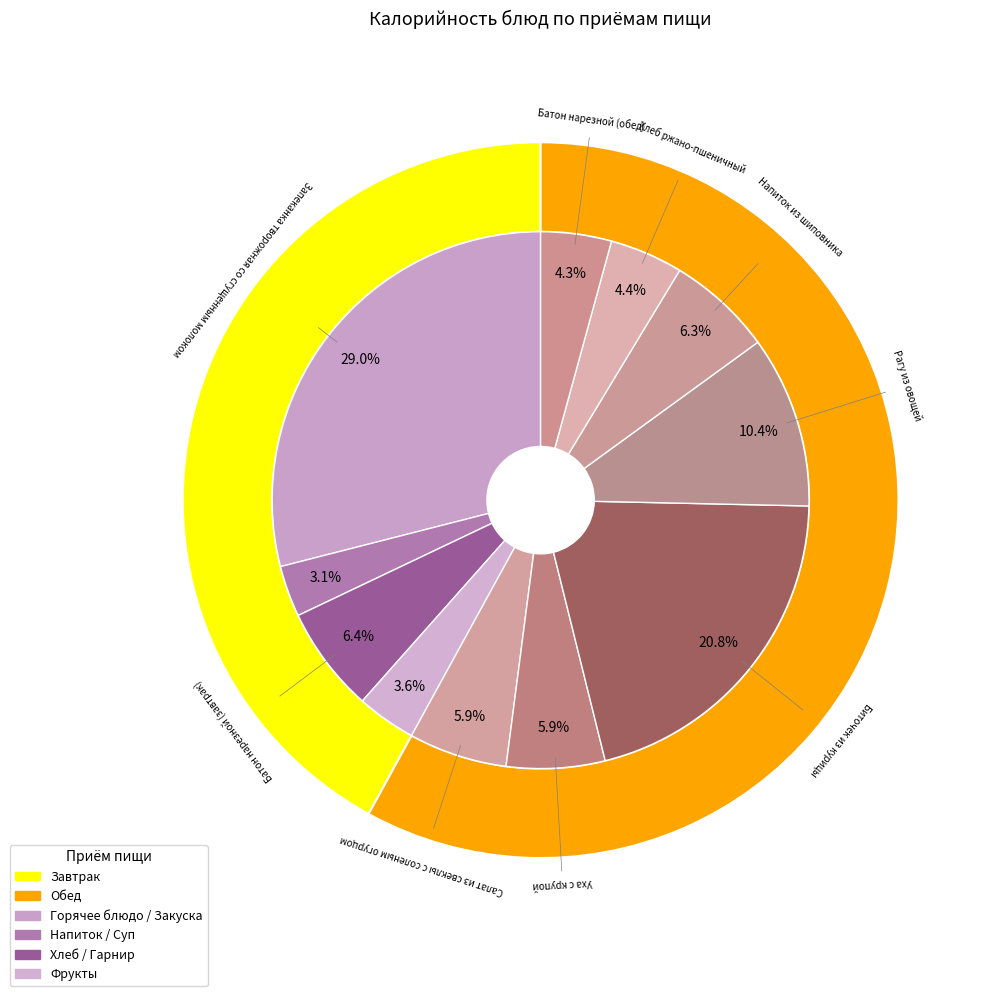

Combined, what portion of the pie is Напиток из шиповника and Запеканка творожная со сгущенным молоком?

35.3%